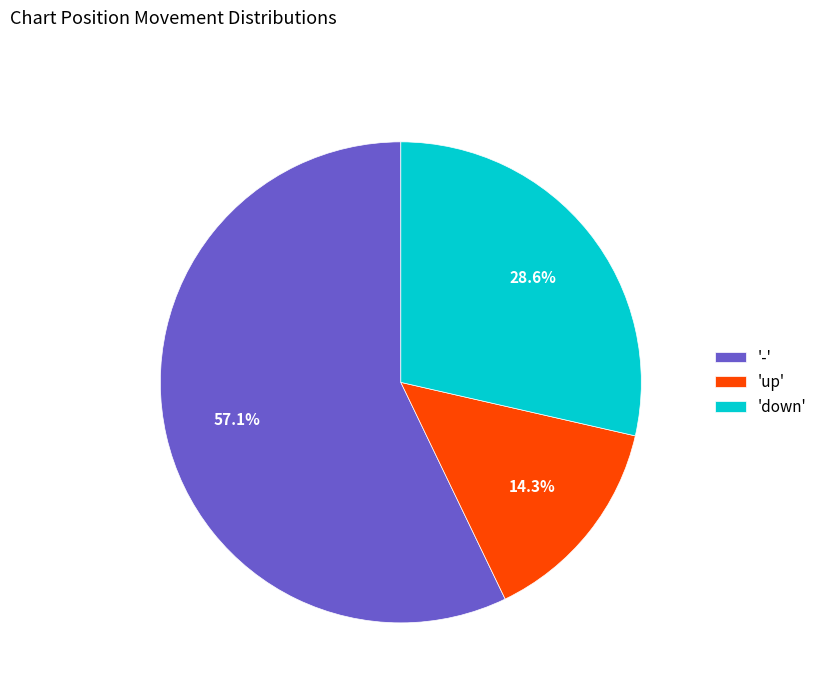

Is there any slice that represents more than half of the pie?

Yes